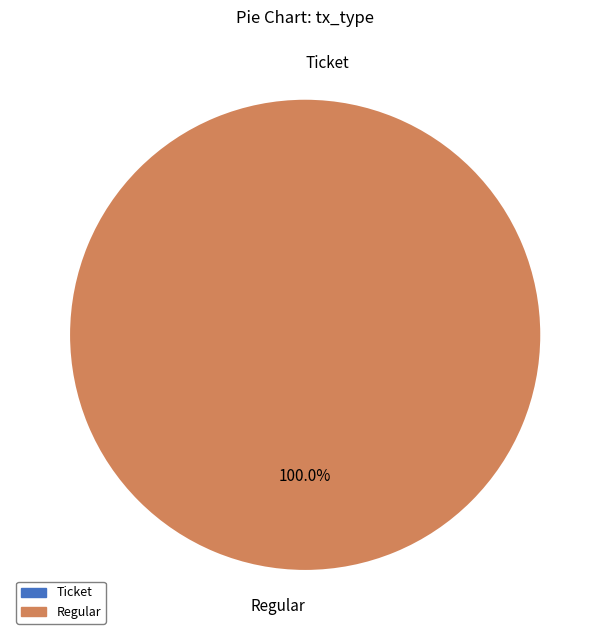

Is it true that Regular is 87% of the pie?

False